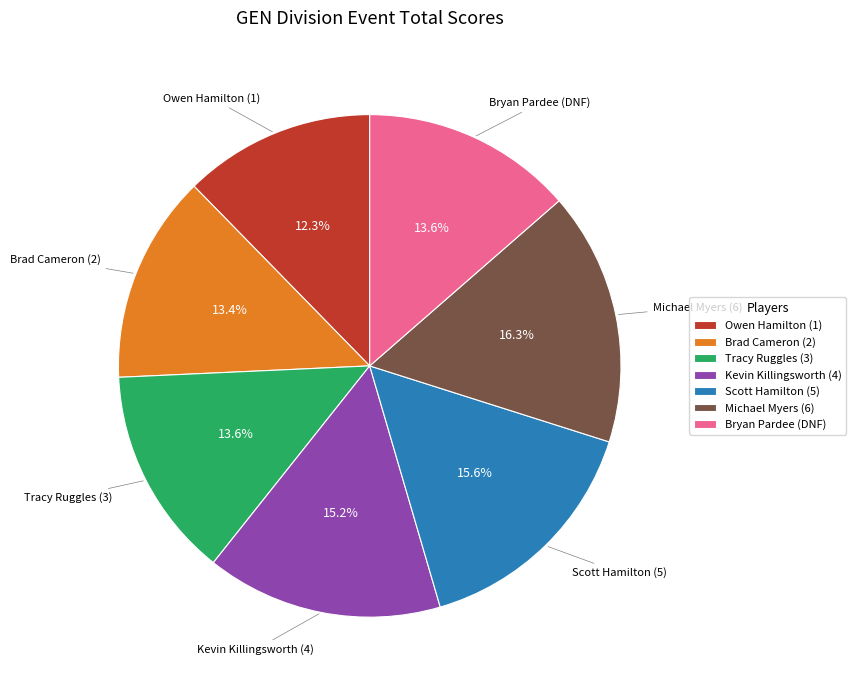

Do Kevin Killingsworth (4) and Scott Hamilton (5) together represent more than half of the pie?

No